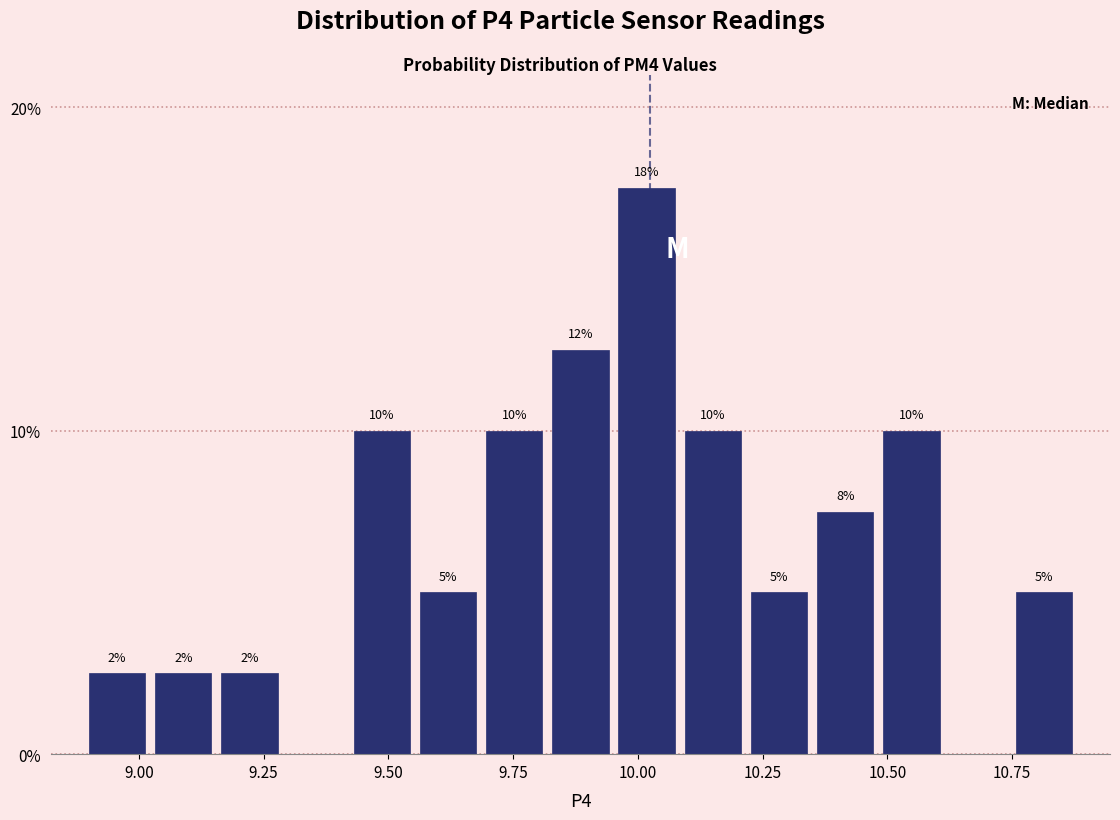

Read against the x-axis, roughly where is the centre of the tallest bar?

10.00